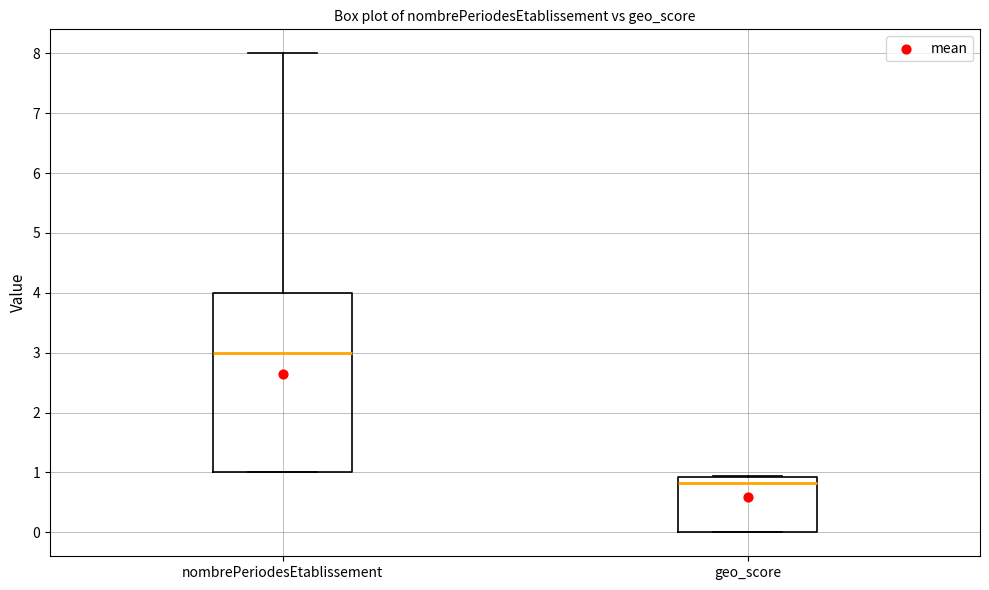

Reading left to right, read every box against the y-axis: the position of its median line, the range the box covers, and the ends of its whiskers. The values are not printed on the chart, so give them approximately, as read against the axis.

nombrePeriodesEtablissement: median 3.0, box 1.0 to 4.0, whiskers 1.0 to 8.0
geo_score: median 0.8, box 0.0 to 0.9, whiskers 0.0 to 0.9